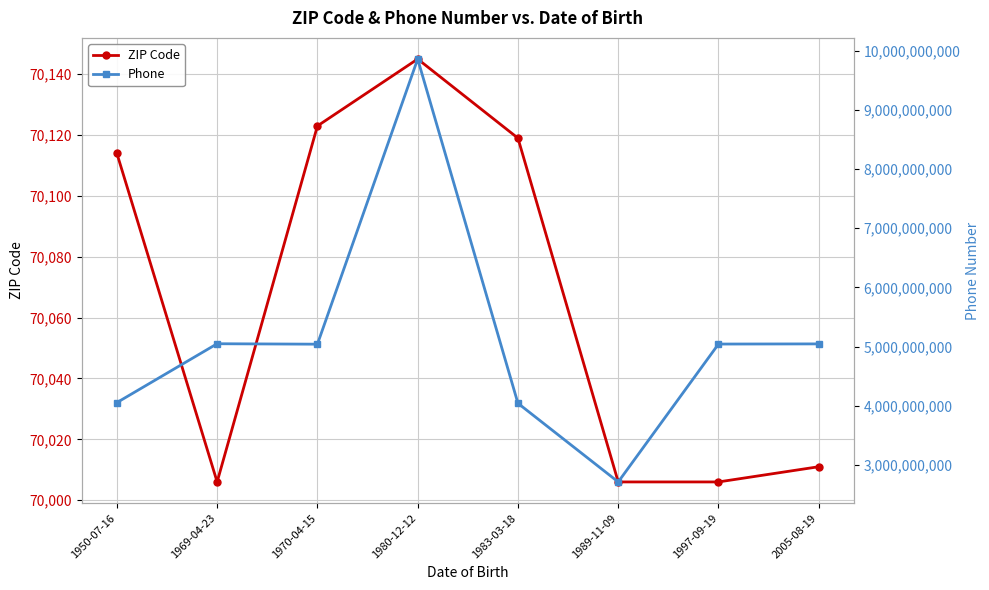

True or false: Phone has more than 1 interior local peaks.

True